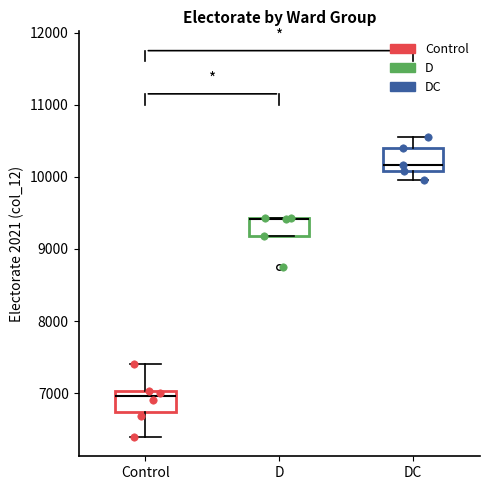

Where does the median line of the box for DC sit on the y-axis? The values are not printed on the chart, so give them approximately, as read against the axis.

10200